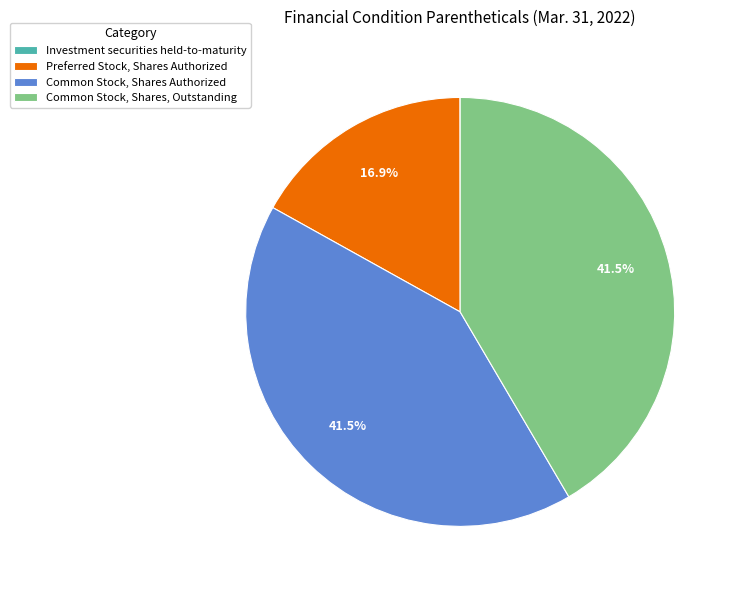

To the nearest percent, what is the difference between the Preferred Stock, Shares Authorized and Common Stock, Shares Authorized slice percentages?

25%